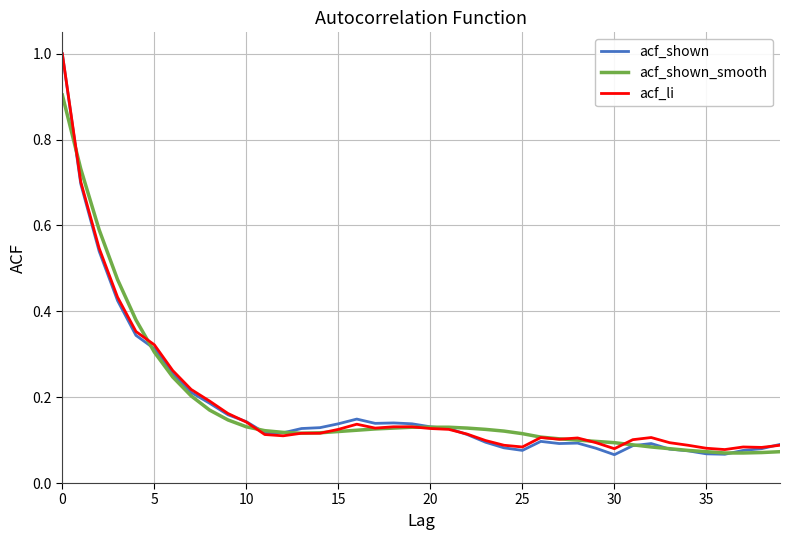

What is the maximum value shown in the chart?

1.0